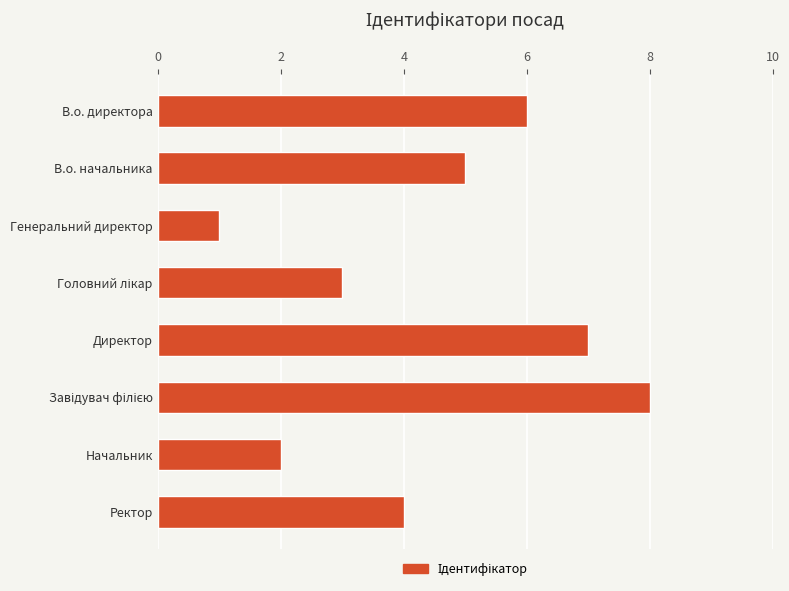

Is it true that the value at Начальник is 2?

True